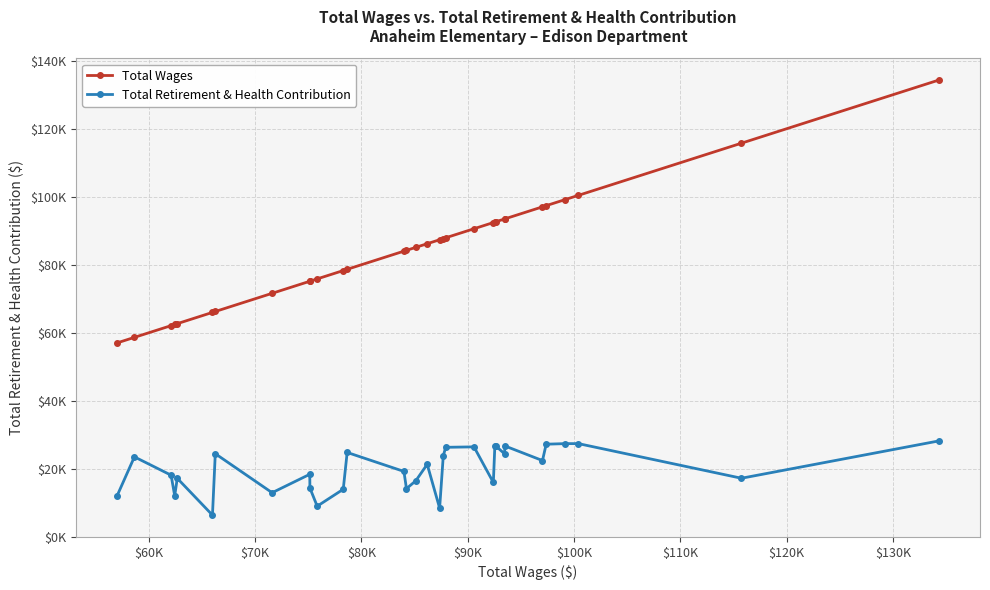

What are all the series names shown in the legend?

Total Wages, Total Retirement & Health Contribution